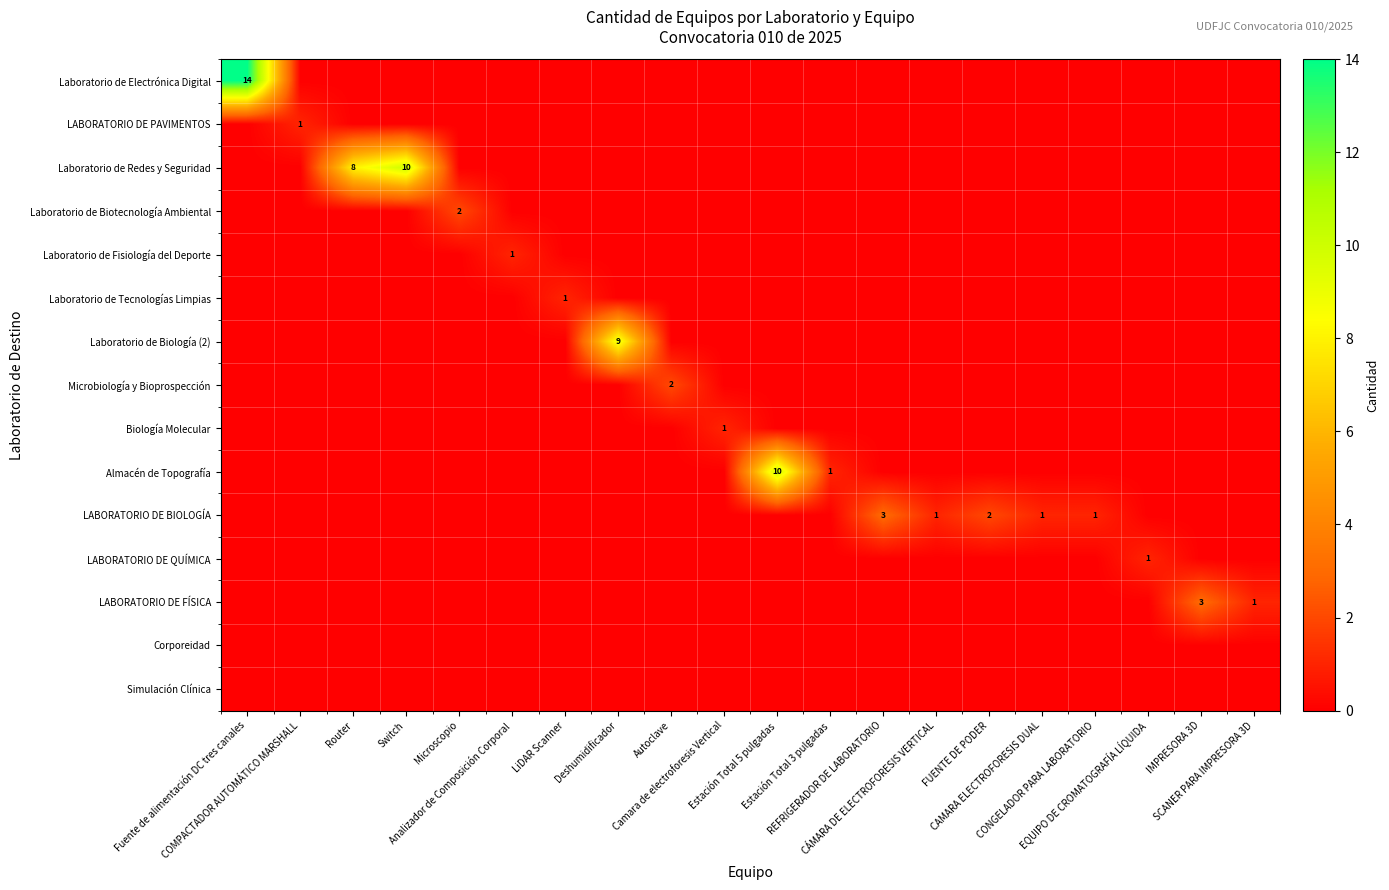

True or false: LABORATORIO DE FÍSICA has a value of 0 at Camara de electroforesis Vertical.

True